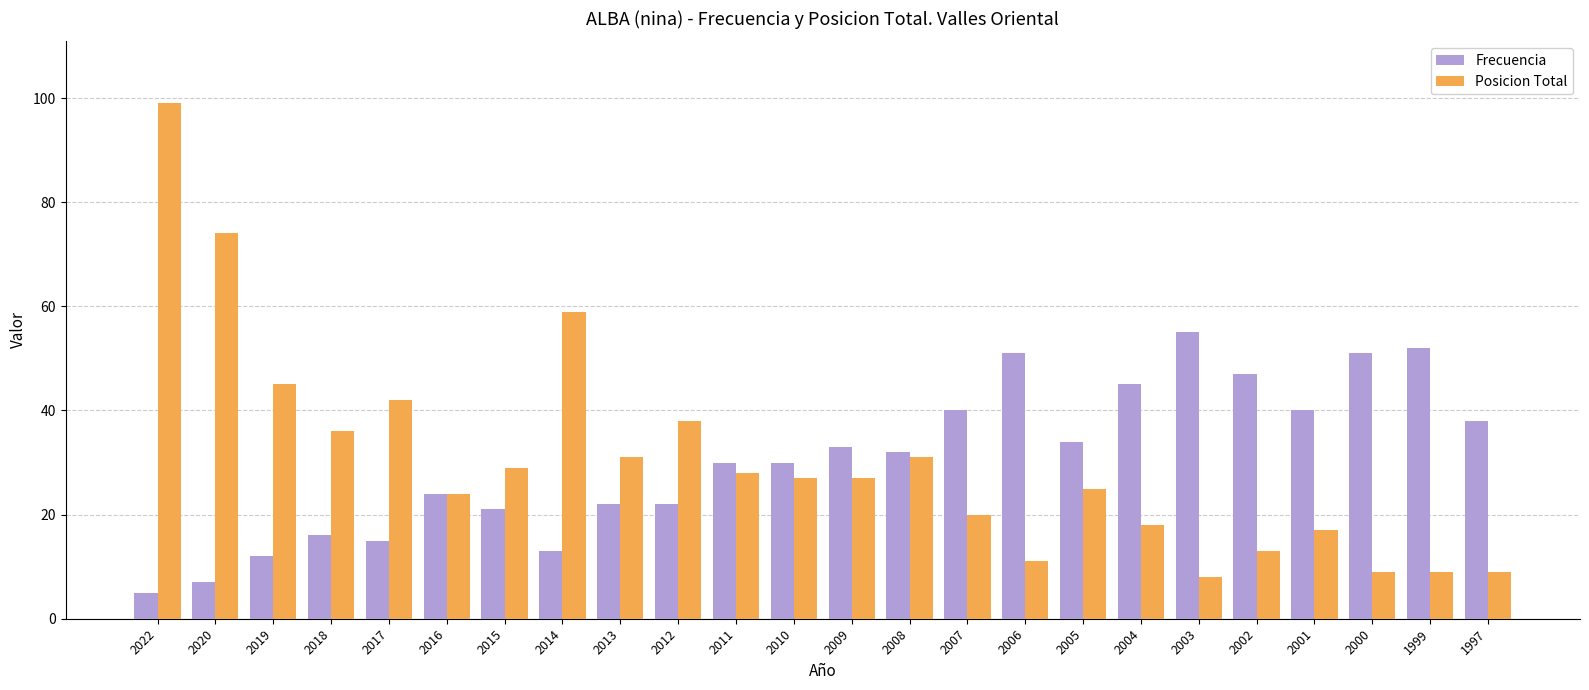

Rank the series by their maximum value, from highest to lowest.

Posicion Total, Frecuencia